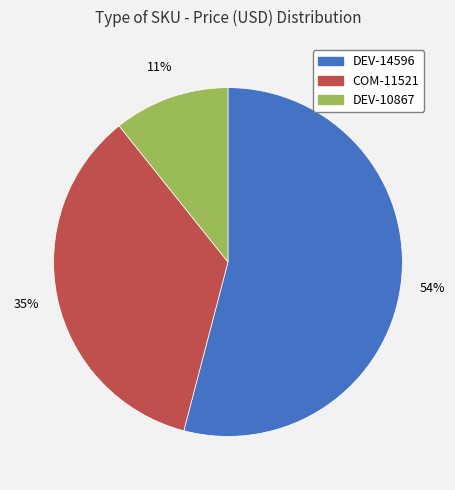

Does any single category account for the majority?

Yes